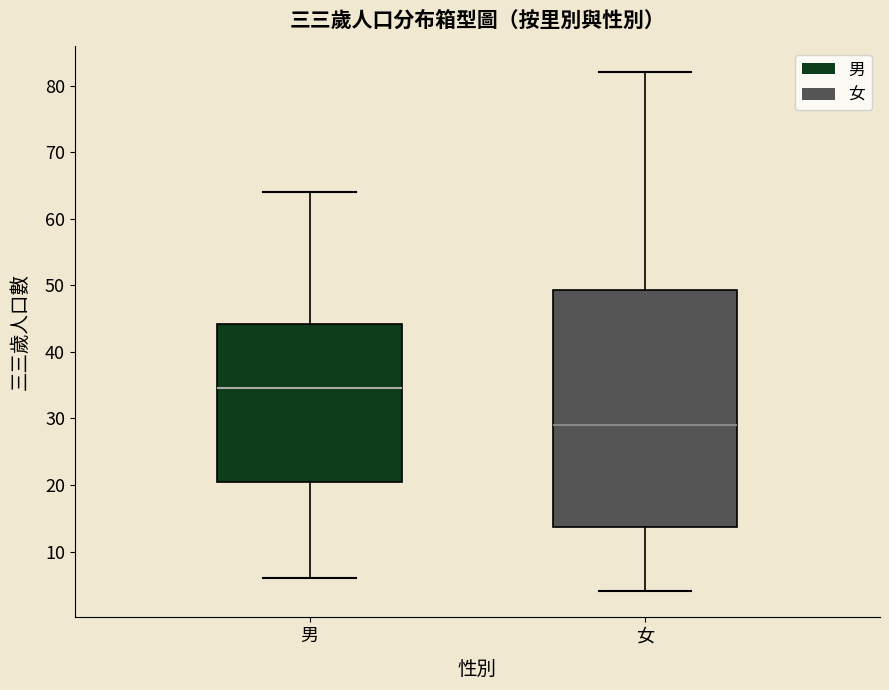

Reading left to right, transcribe this box plot: for each box, give where its median line is, the range the box spans, and where its two whiskers end, as read against the y-axis. The values are not printed on the chart, so give them approximately, as read against the axis.

男: median 35, box 21 to 44, whiskers 6 to 64
女: median 29, box 14 to 49, whiskers 4 to 82